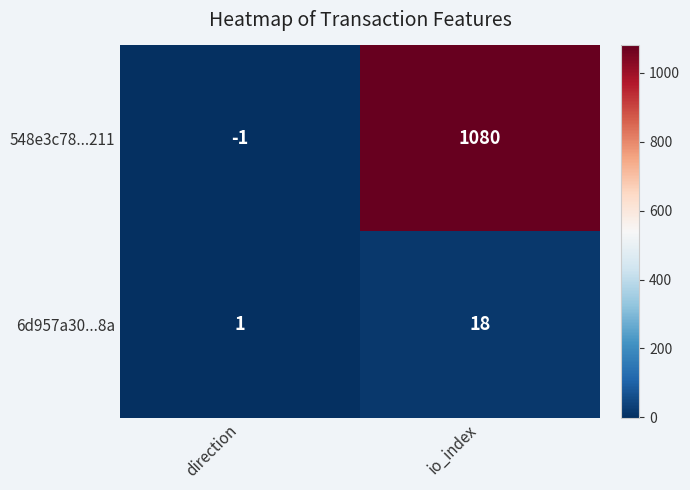

Reading left to right, transcribe all the data shown in this chart.

548e3c78...211: direction=-1	io_index=1080
6d957a30...8a: direction=1	io_index=18